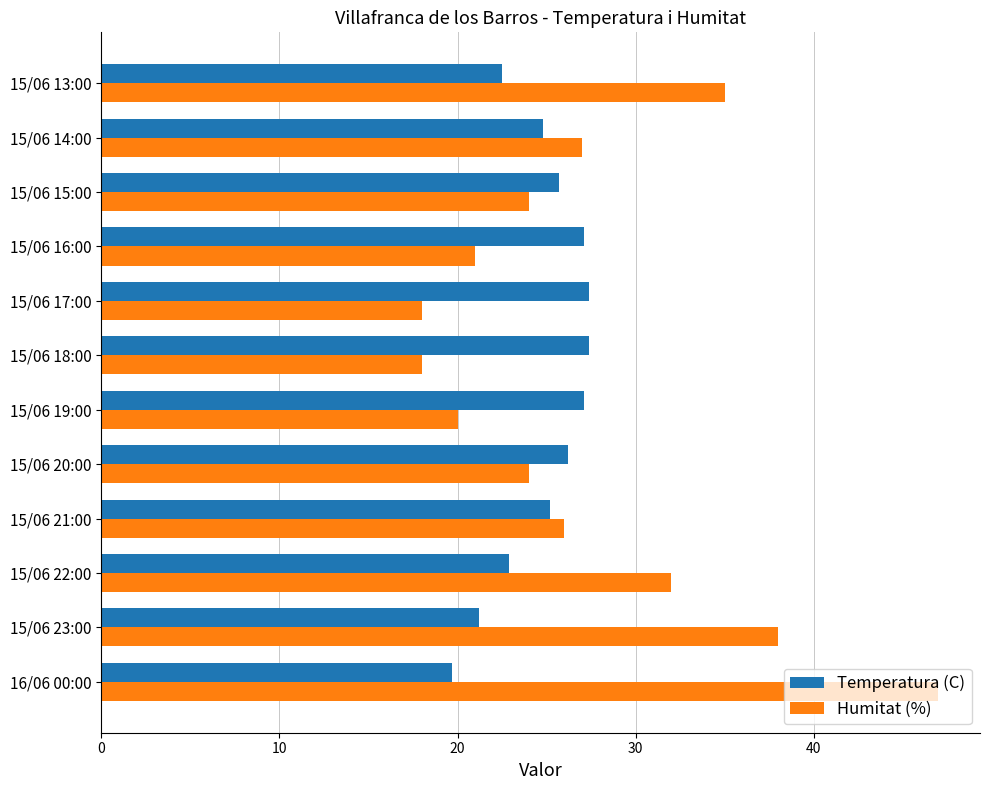

What is the smallest value displayed?

18.0